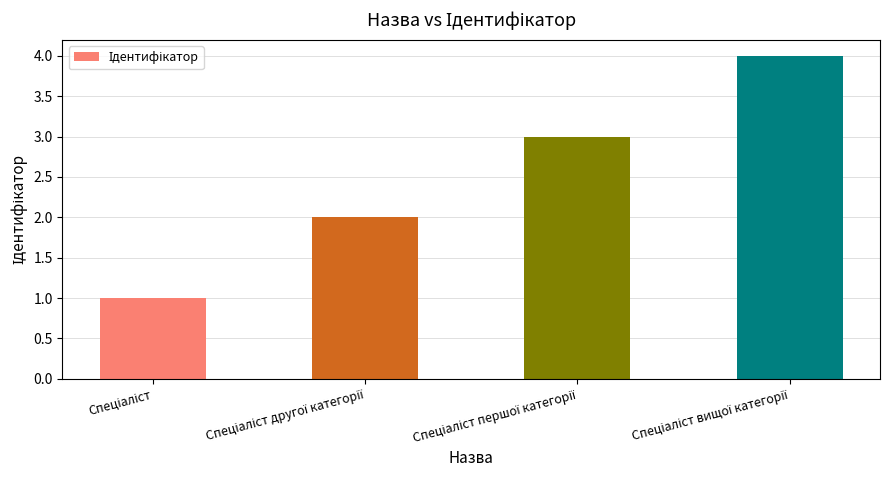

What is the difference between the maximum and minimum values?

3